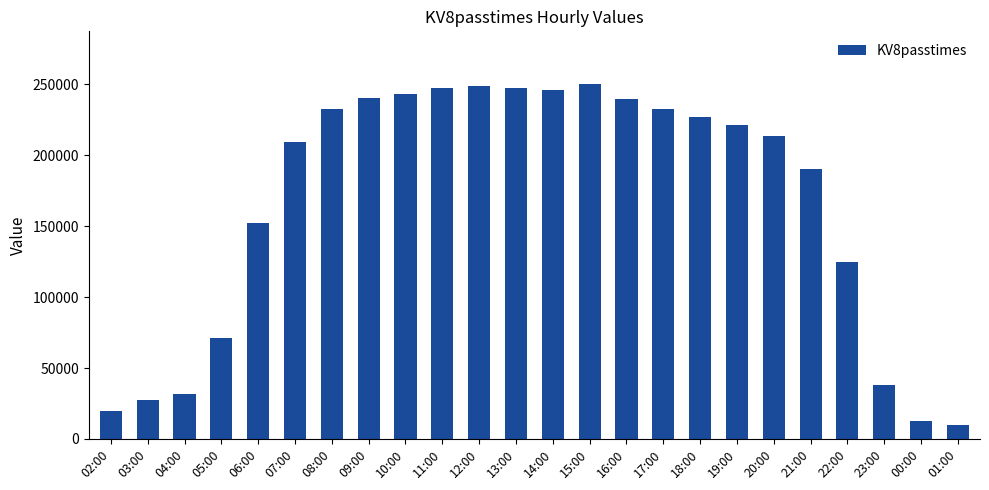

Is it true that the value at 14:00 is 364993?

False